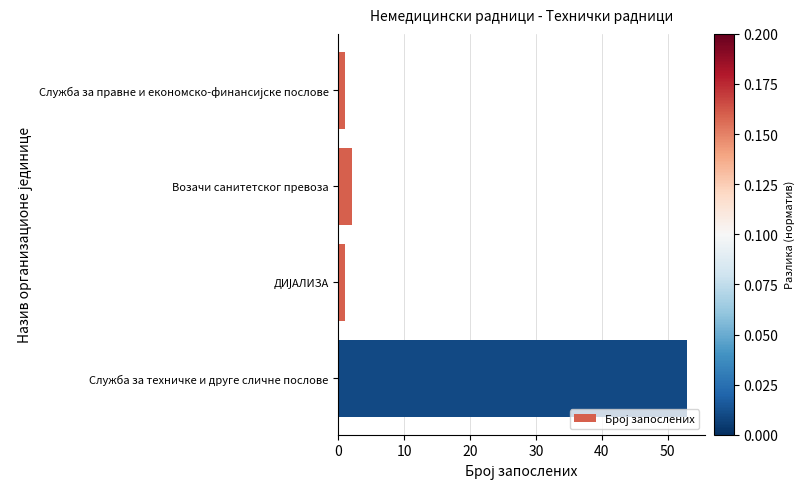

What is the maximum value shown in the chart?

53